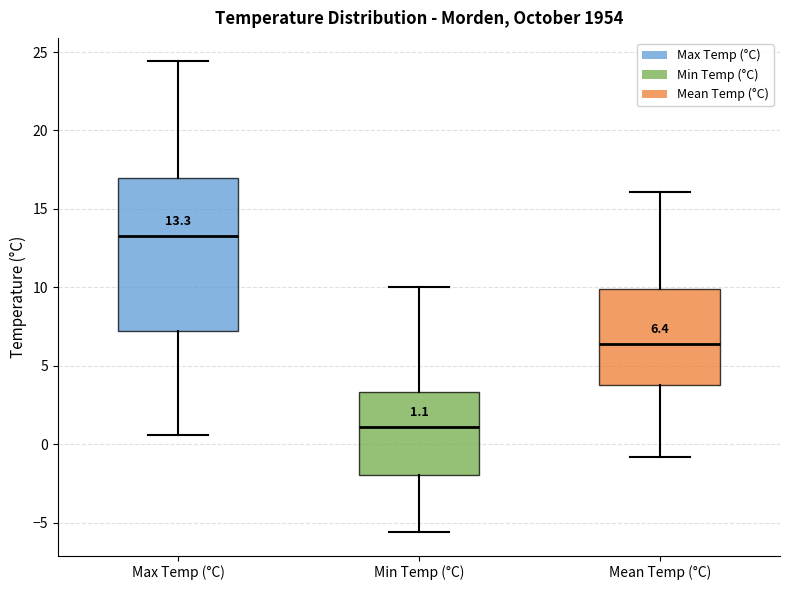

Which box has the highest median line?

Max Temp (°C)